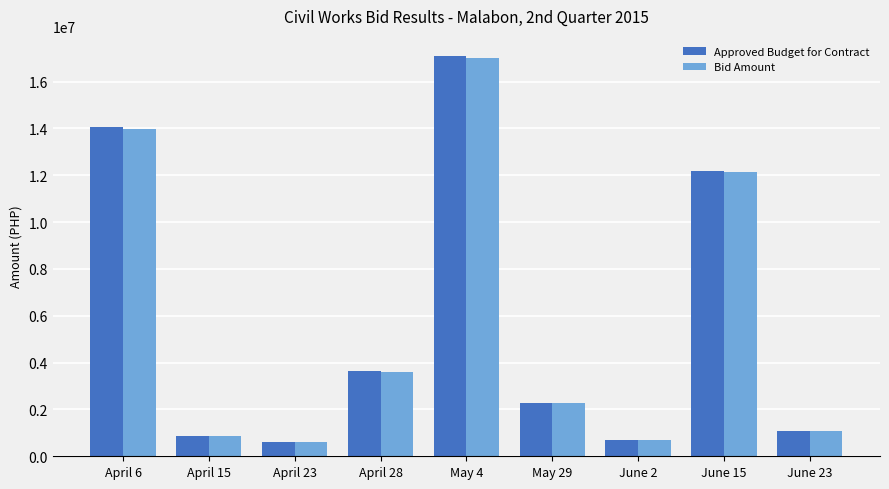

Which series has the largest range (max minus min)?

Approved Budget for Contract